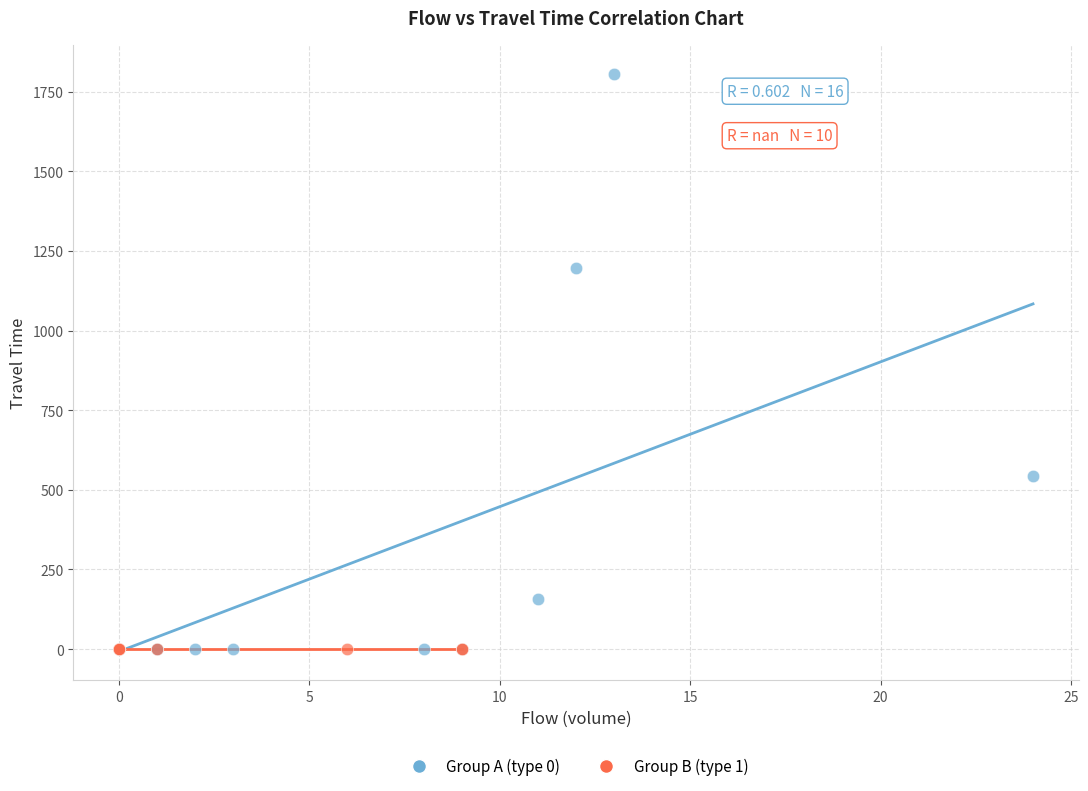

Which series reaches the maximum Y coordinate?

Group A (type 0)